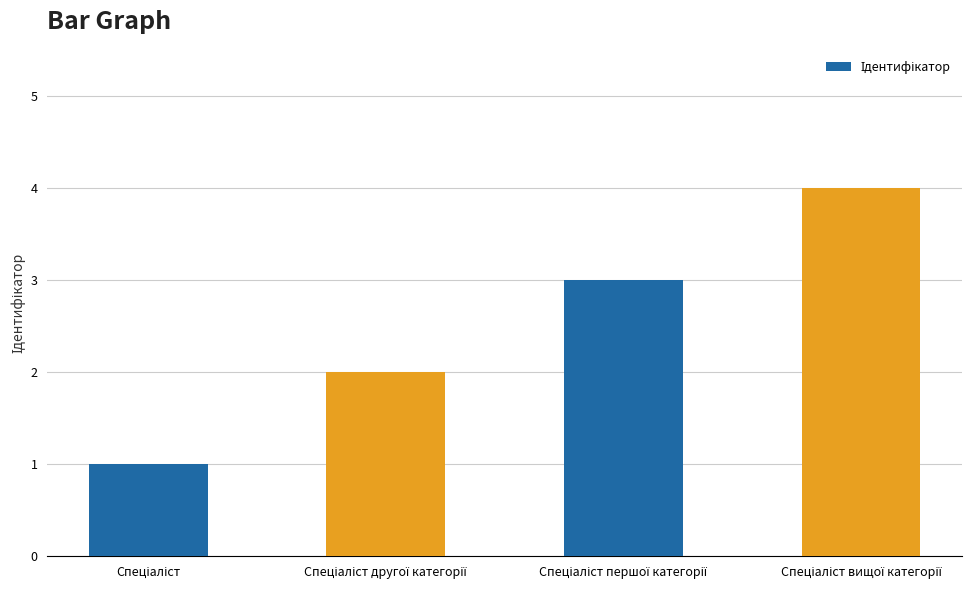

What is the maximum value shown in the chart?

4